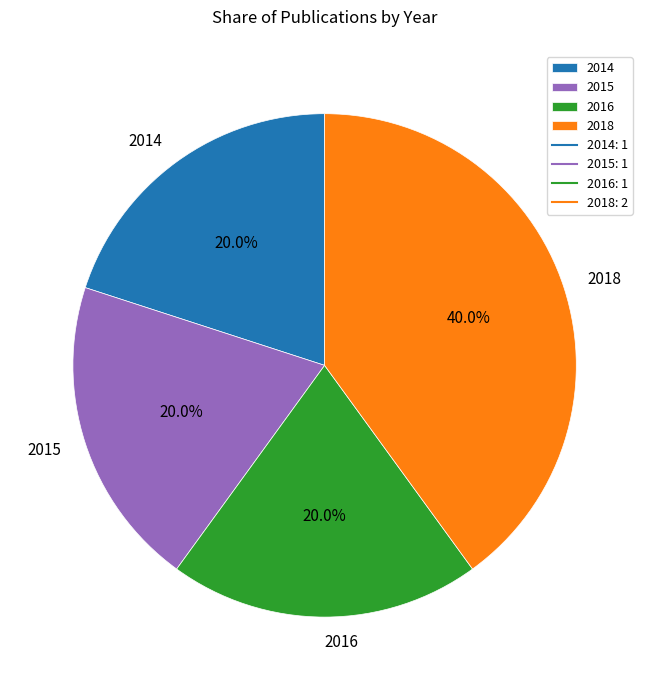

What is the largest slice in the pie chart?

2018